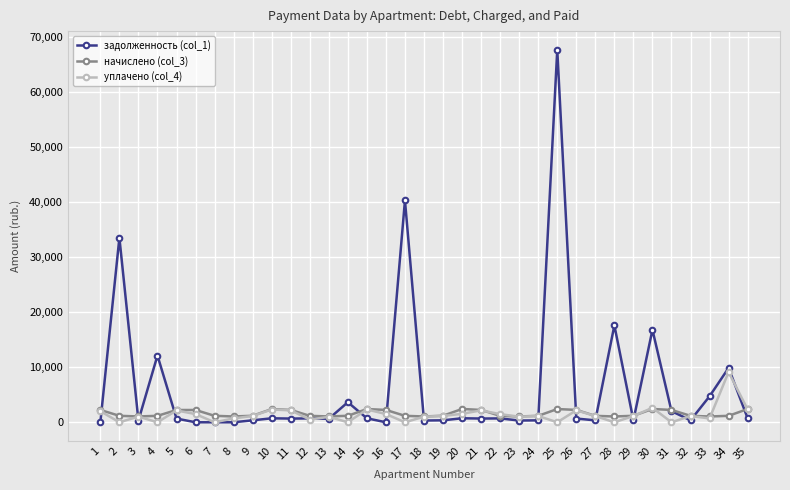

Which series has the largest range (max minus min)?

задолженность (col_1)